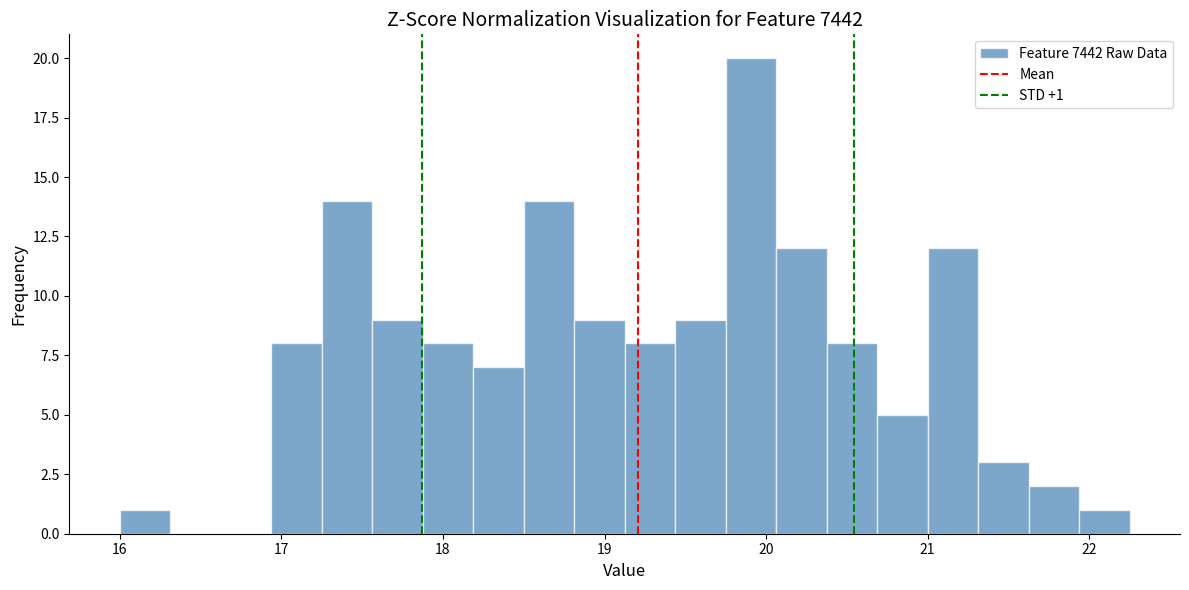

Read against the x-axis, roughly where is the centre of the tallest bar?

19.9